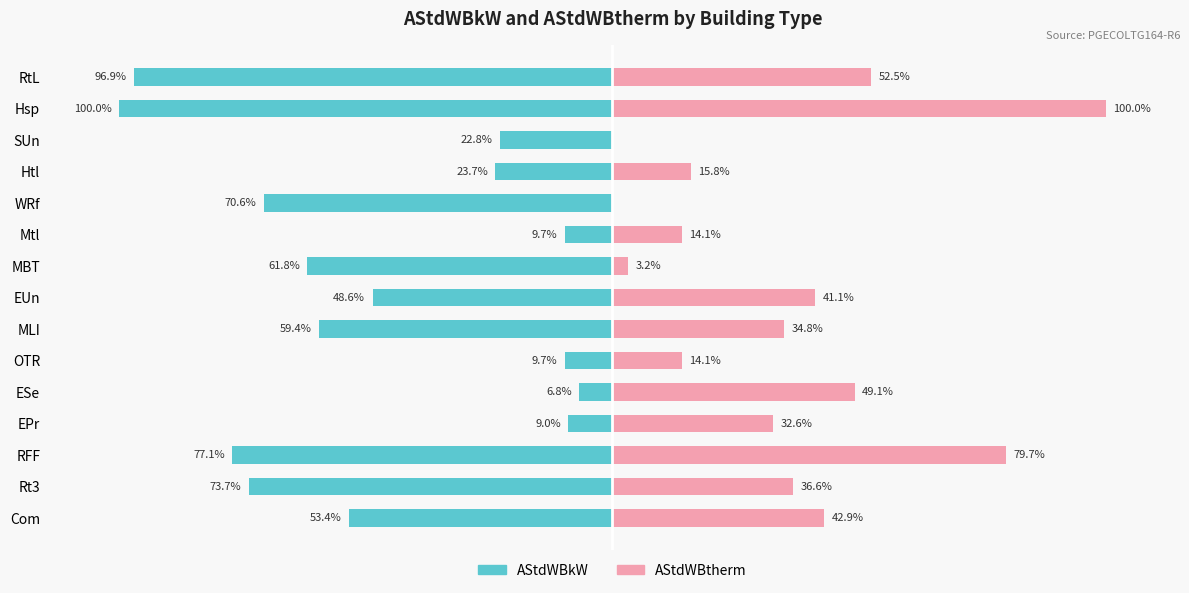

What is the difference between the maximum and second lowest values in the AStdWBtherm series?

100.0